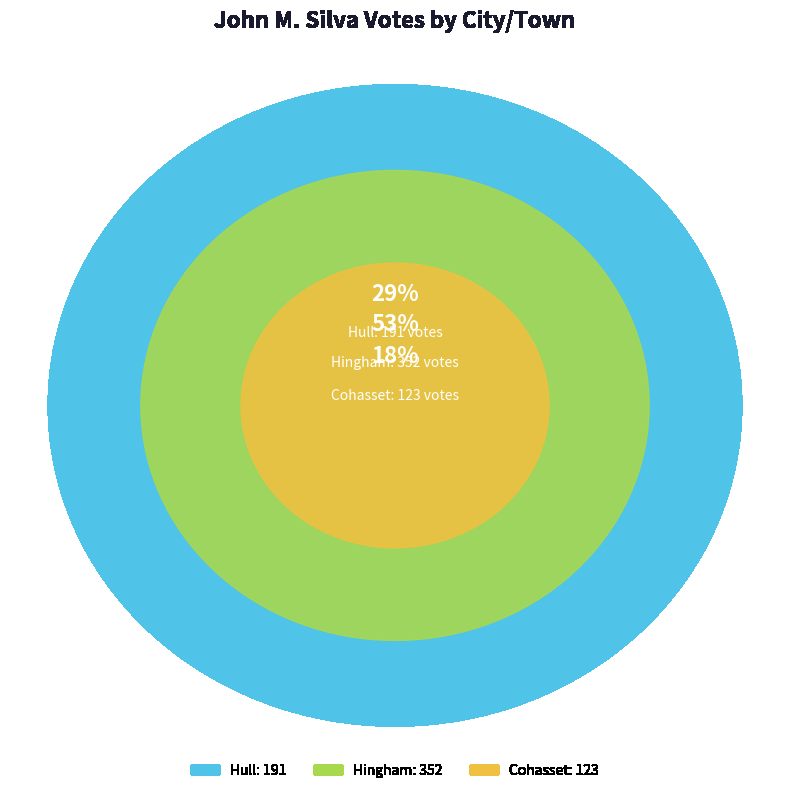

Which category accounts for the majority?

Hingham